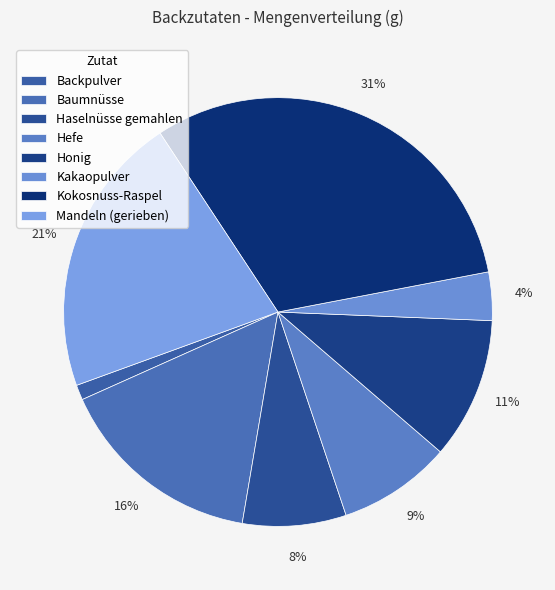

How many segments does this pie chart have?

8